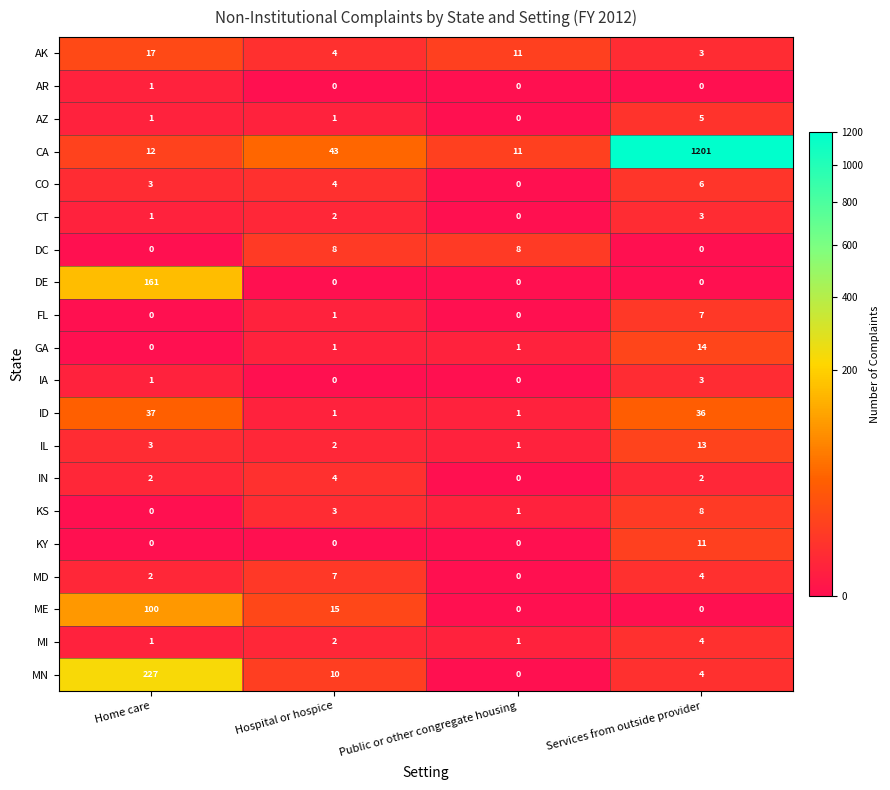

The IA series shows 0 at Hospital or hospice. True or false?

True